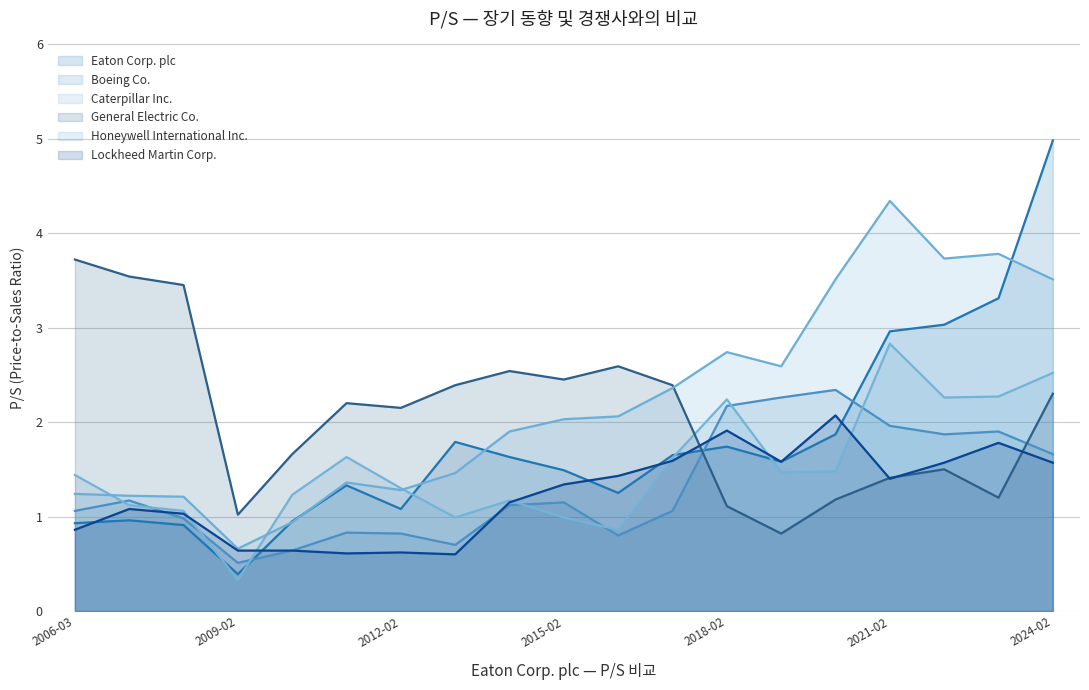

Does the chart have visible grid lines?

Yes